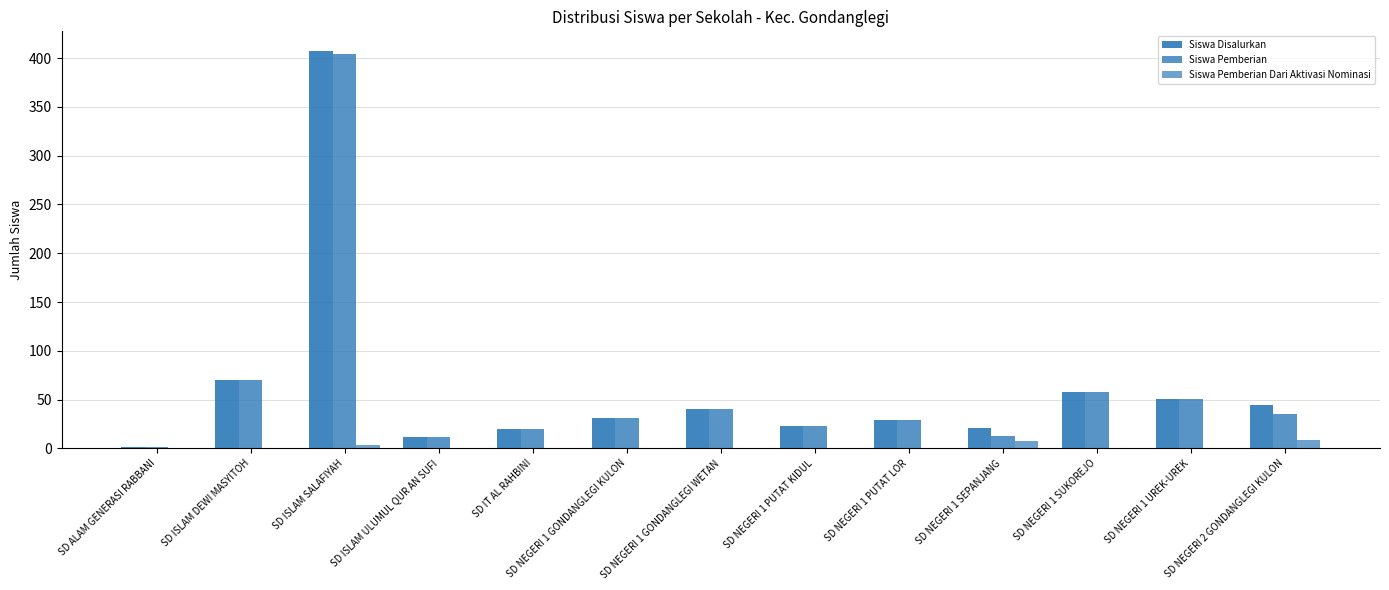

Which has a higher value, SD ISLAM DEWI MASYITOH or SD ISLAM SALAFIYAH?

SD ISLAM SALAFIYAH